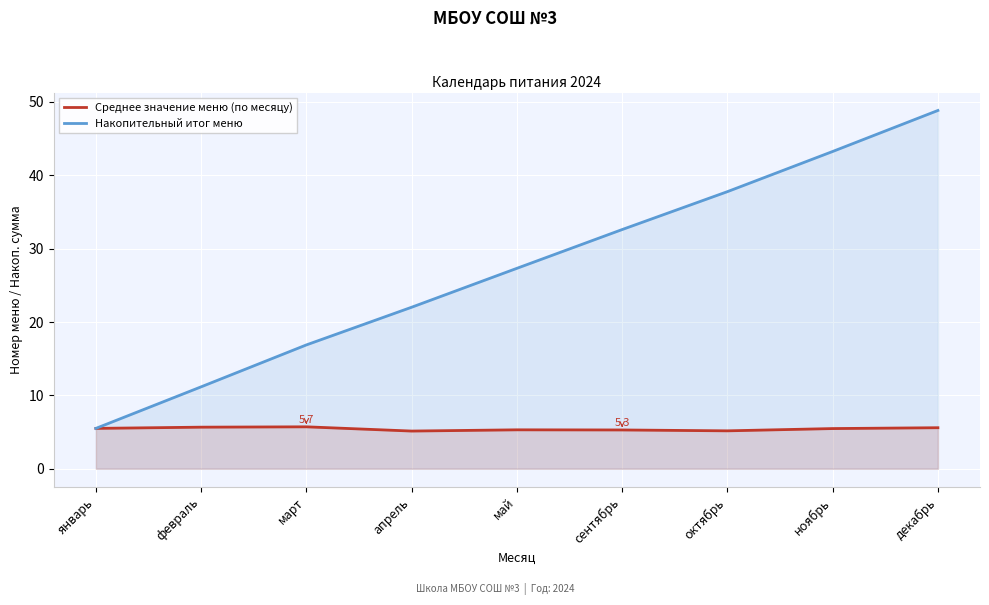

Reading left to right, transcribe all the data shown in this chart.

Среднее значение меню (по месяцу): январь=5.5	февраль=5.7	март=5.7	апрель=5.1	май=5.3	сентябрь=5.3	октябрь=5.2	ноябрь=5.5	декабрь=5.6
Накопительный итог меню: январь=5.5	февраль=11.2	март=16.9	апрель=22.0	май=27.3	сентябрь=32.6	октябрь=37.8	ноябрь=43.3	декабрь=48.8